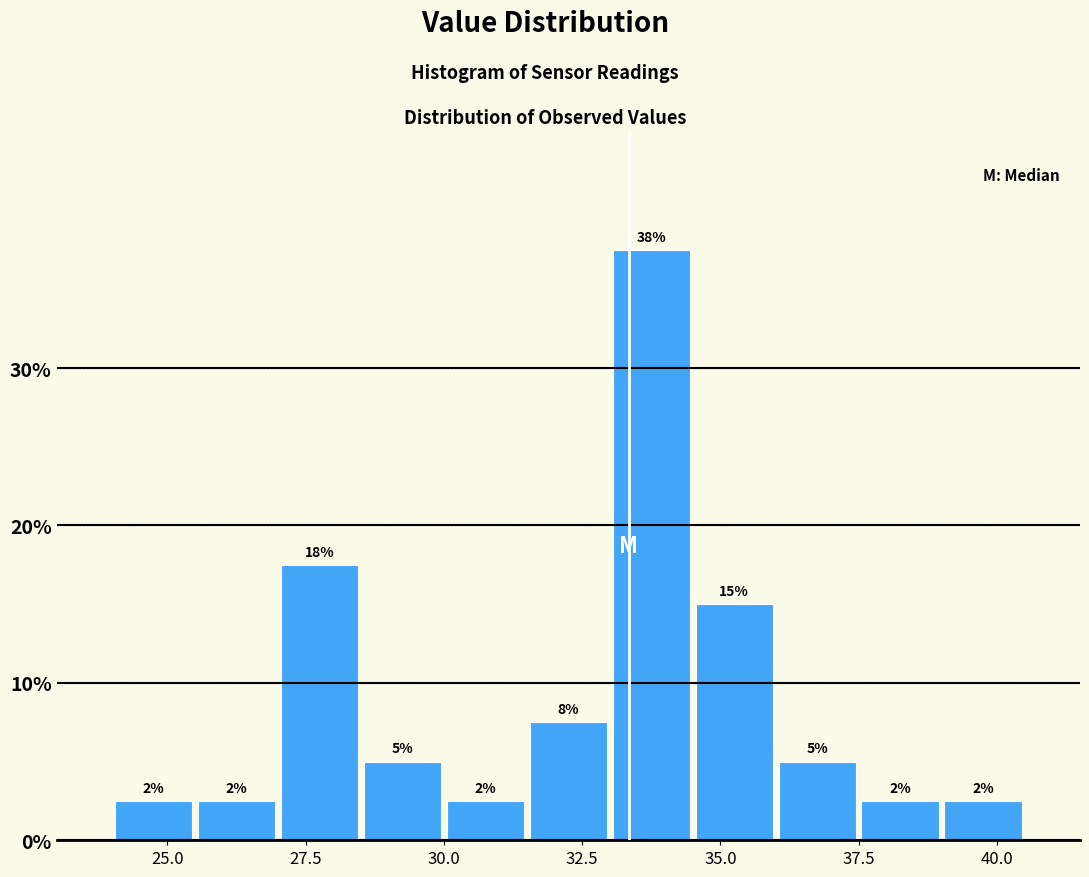

Around what value on the x-axis is the tallest bar? Give the approximate position of its centre, as read against the axis.

34.0